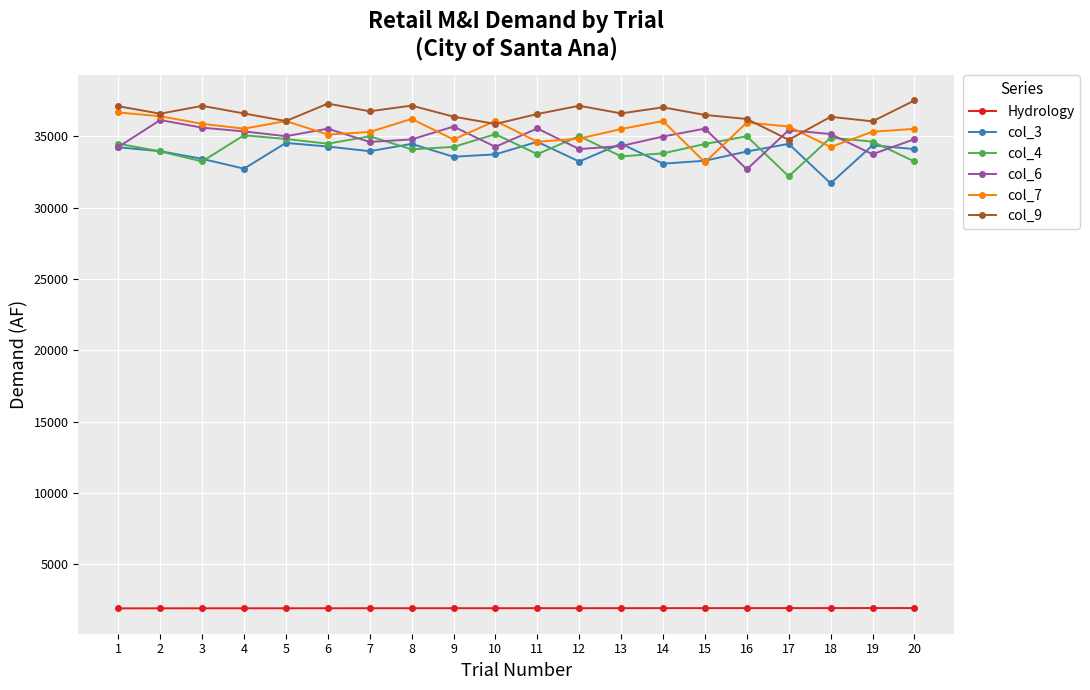

At how many categories does at least one series exceed 29331?

20